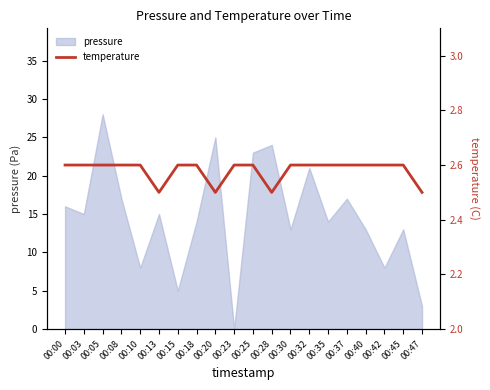

How many values are between 2 and 3?

20